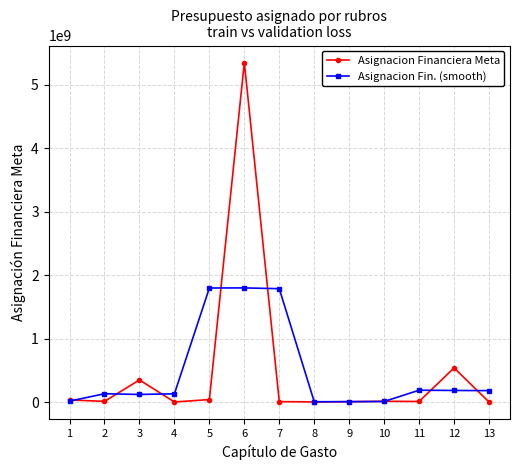

What is the highest value of the Asignacion Fin. (smooth) series?

1799820008.2